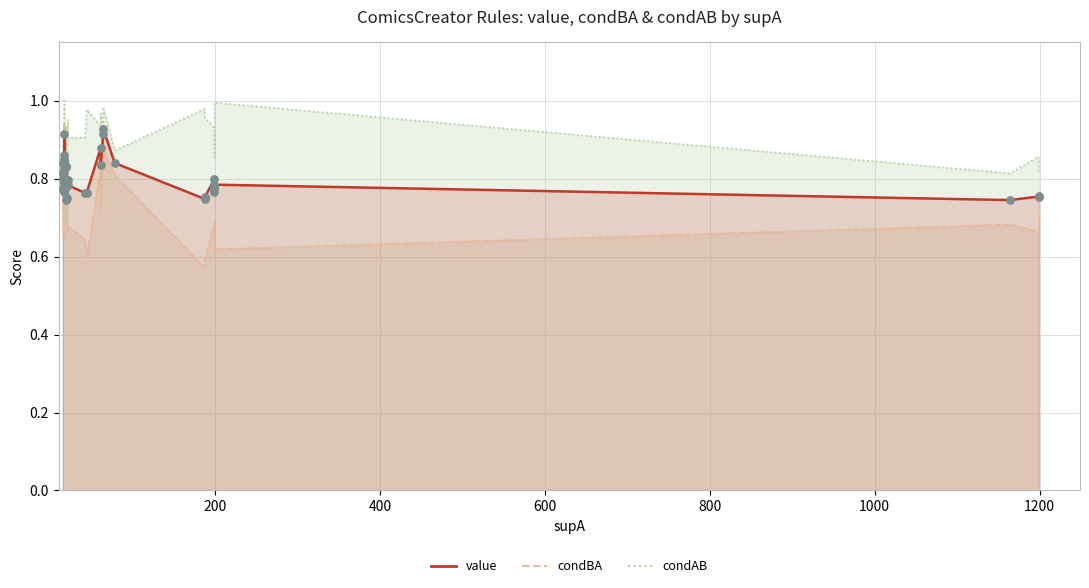

Which series reaches the minimum Y coordinate?

condBA